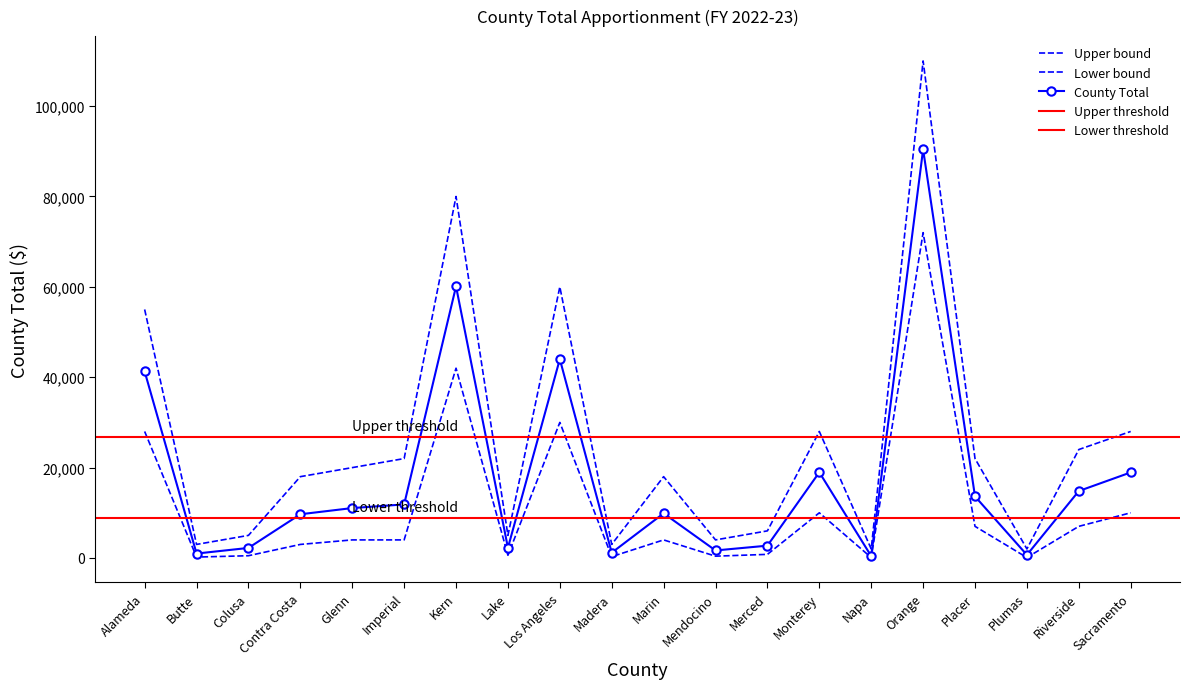

At which label is the value closest to 45415?

Los Angeles